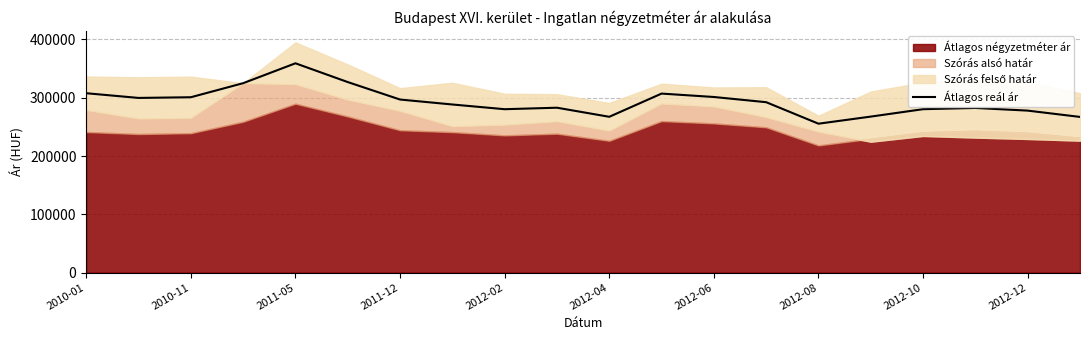

True or false: the data shows 282474 at 17.

True